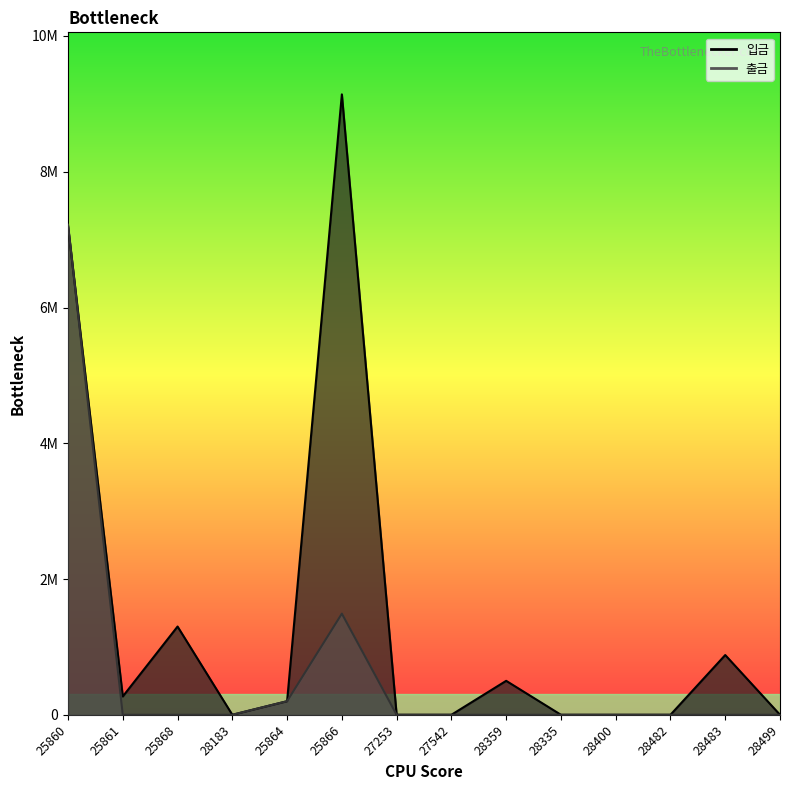

True or false: 출금_line has more than 1 points higher than both neighbors.

False